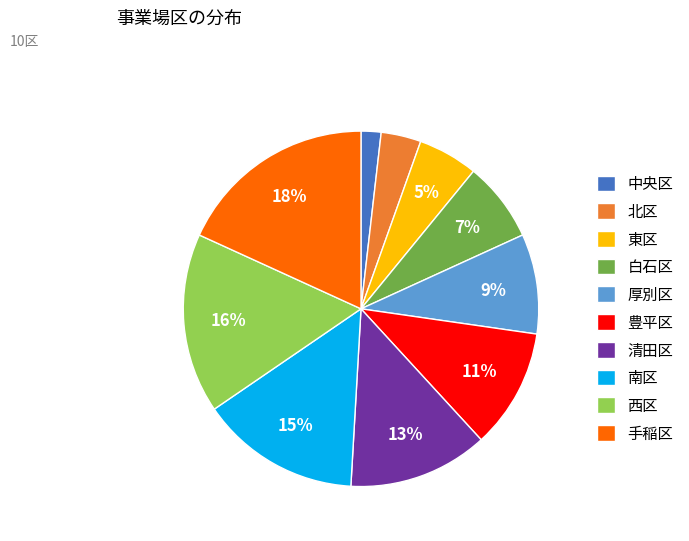

How many slices are in this pie chart?

10